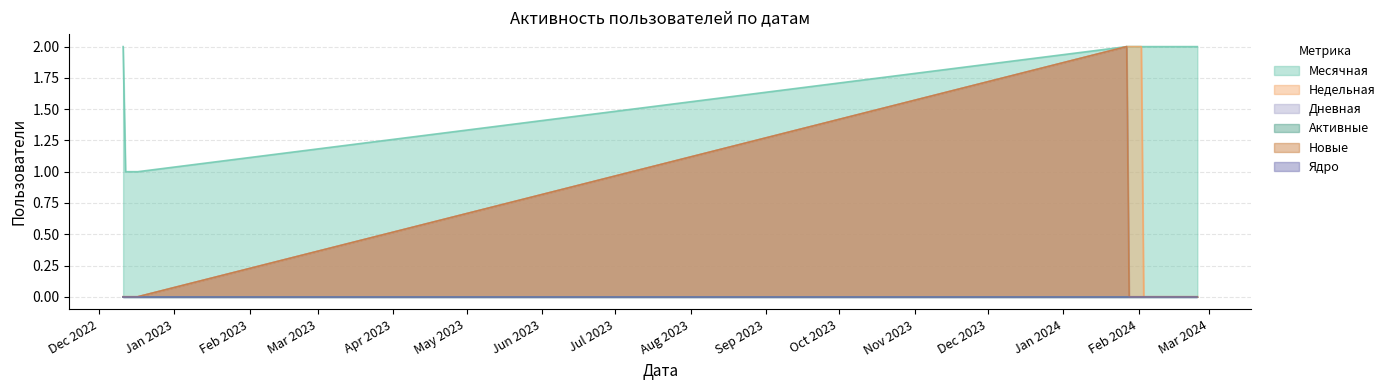

What is the difference between the maximum and minimum values in the Месячная series?

1